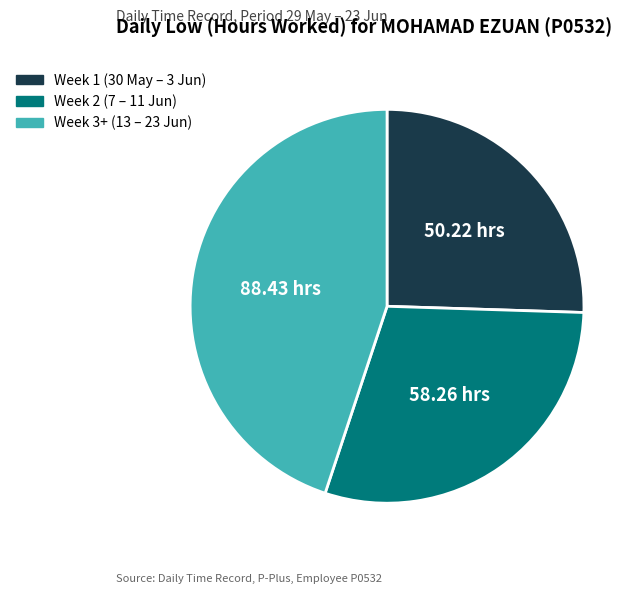

Is there a majority slice in this chart?

No